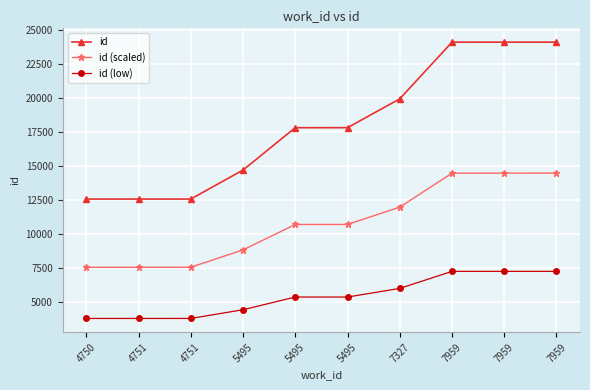

Where is id nearest to the value 18356?

5495